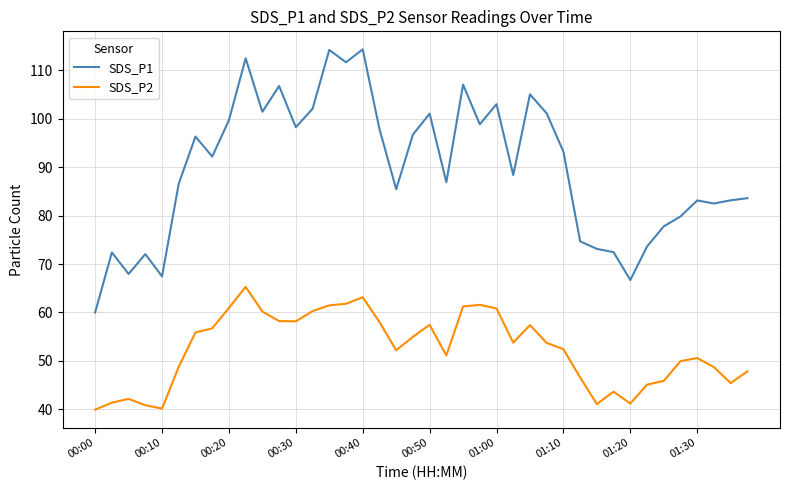

List the series in order of their peak value, highest first.

SDS_P1, SDS_P2